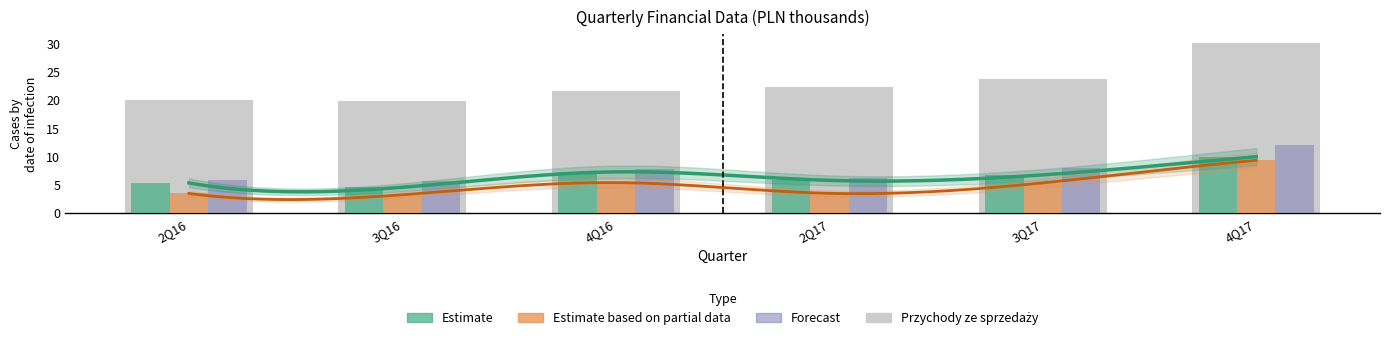

Reading left to right, what are all the values shown in this chart?

Przychody ze sprzedaży: 2Q16=20.1	3Q16=19.9	4Q16=21.6	2Q17=22.3	3Q17=23.9	4Q17=30.2
Zysk brutto ze sprzedaży: 2Q16=5.4	3Q16=4.6	4Q16=7.4	2Q17=5.9	3Q17=6.8	4Q17=10.0
Zysk działalności operacyjnej: 2Q16=3.5	3Q16=3.3	4Q16=5.5	2Q17=3.6	3Q17=5.4	4Q17=9.4
EBITDA: 2Q16=5.9	3Q16=5.7	4Q16=7.9	2Q17=6.3	3Q17=8.1	4Q17=12.1